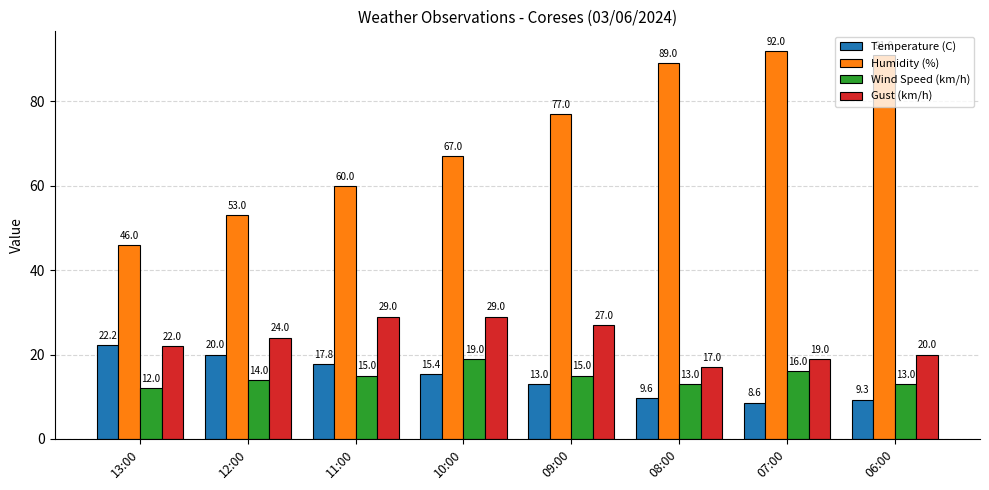

Which series changed the most between 10:00 and 06:00?

Humidity (%)